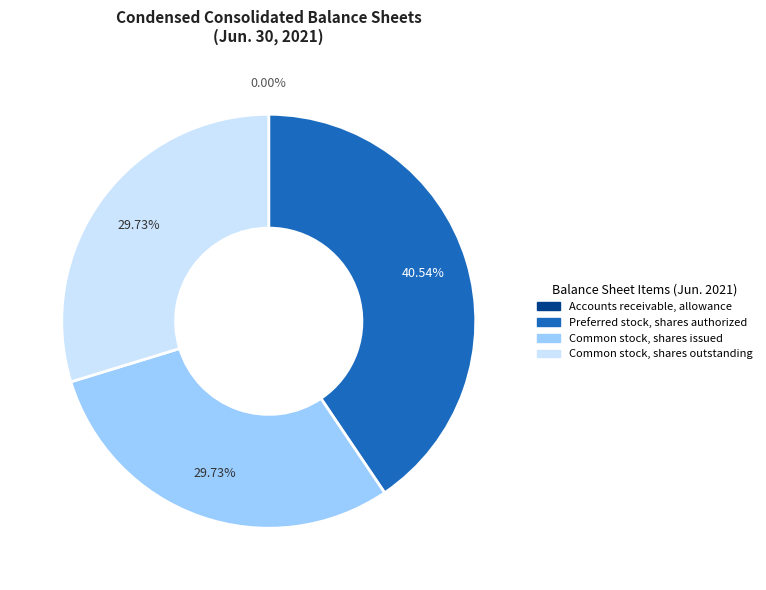

Does any single category account for the majority?

No